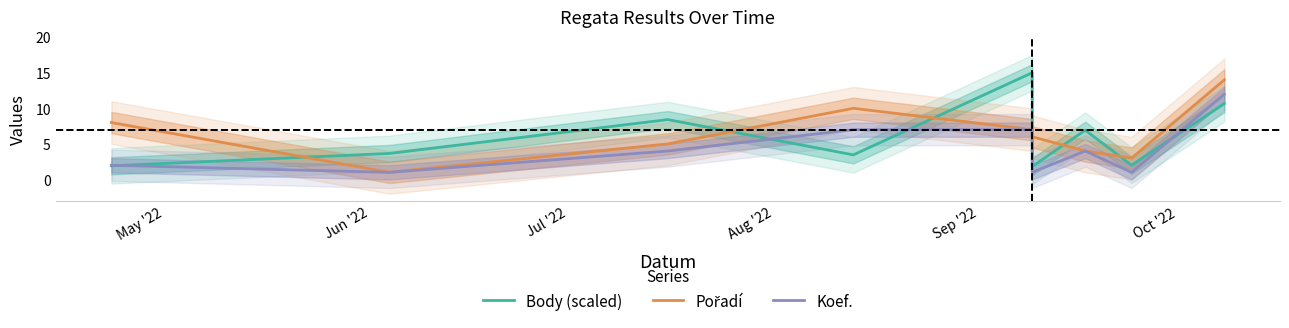

Where is the first local minimum for Pořadí?

Jun '22